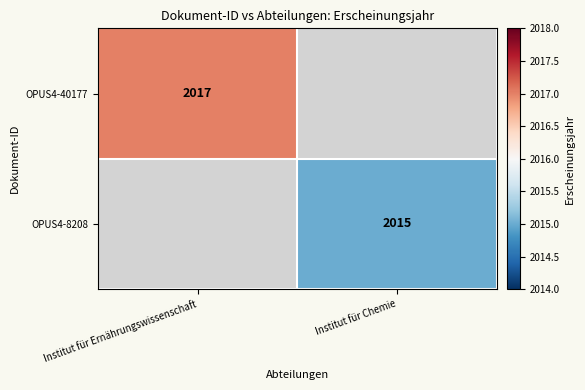

The OPUS4-40177 series shows 2017 at Institut für Ernährungswissenschaft. True or false?

True